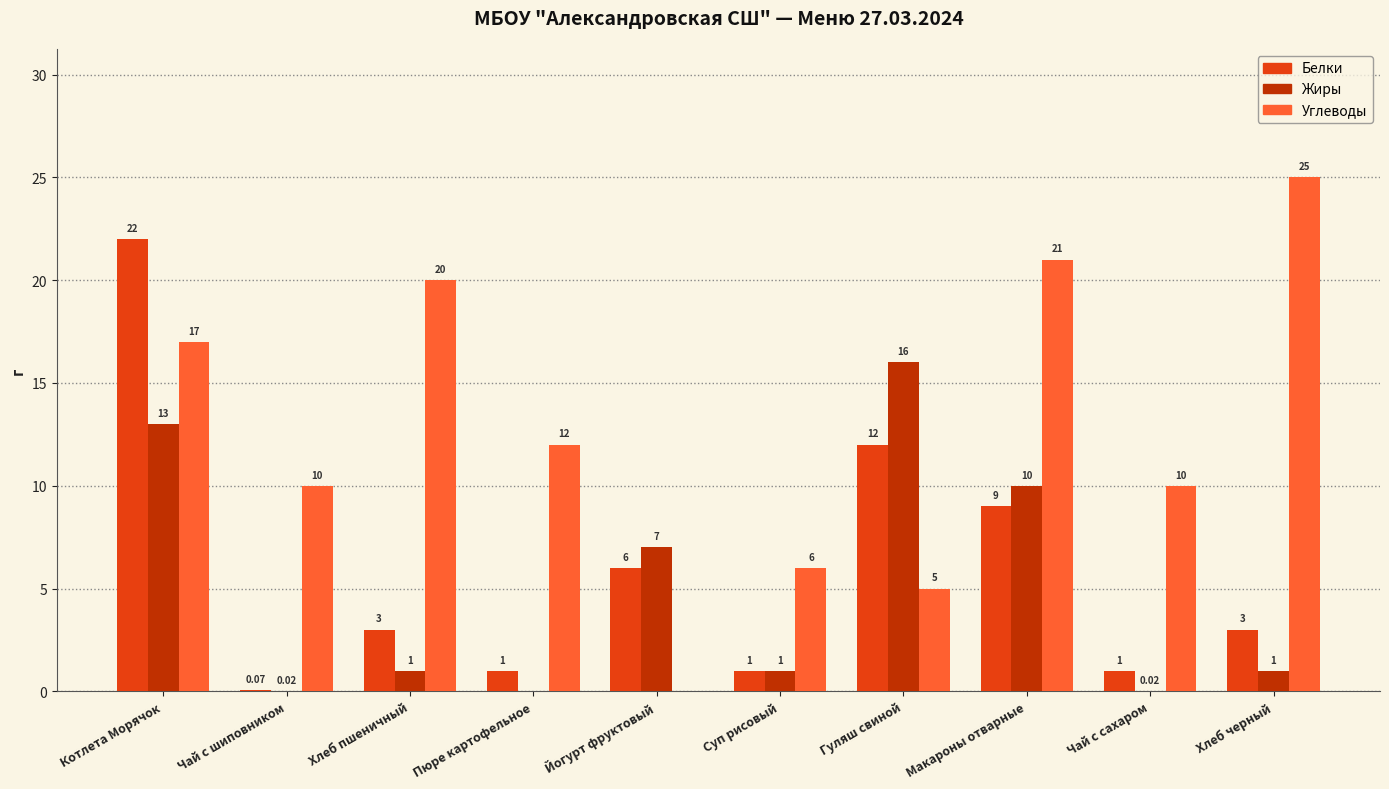

Which series has the largest range (max minus min)?

Углеводы